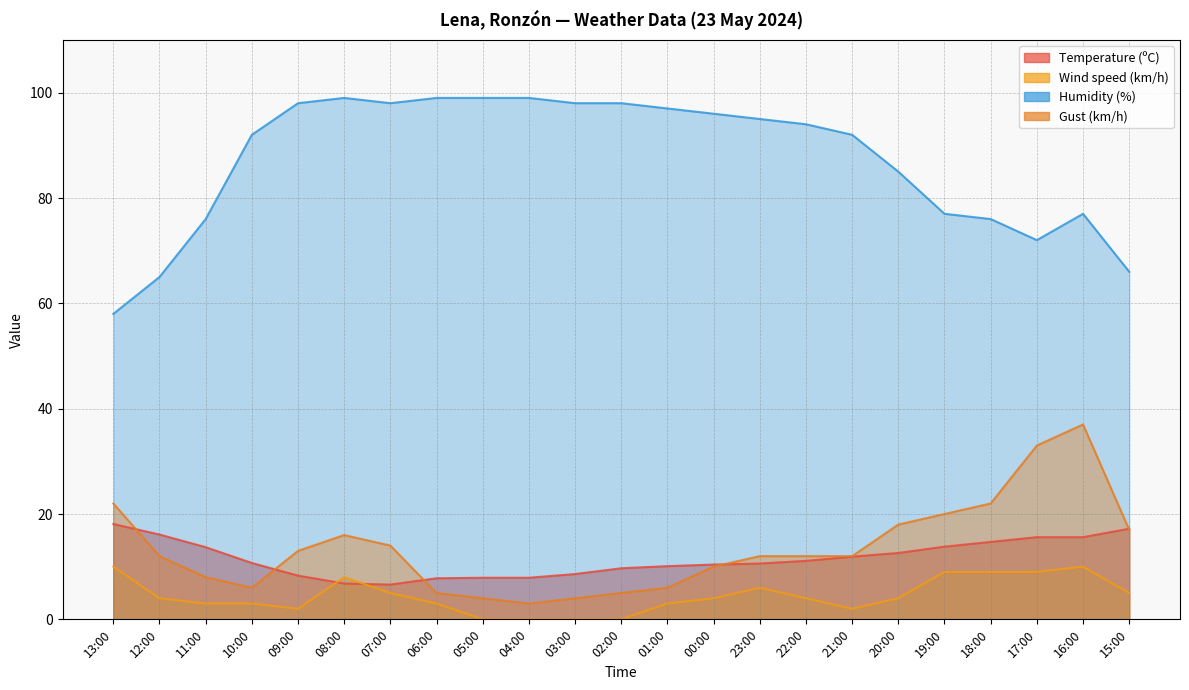

Count the number of categories in the chart.

23